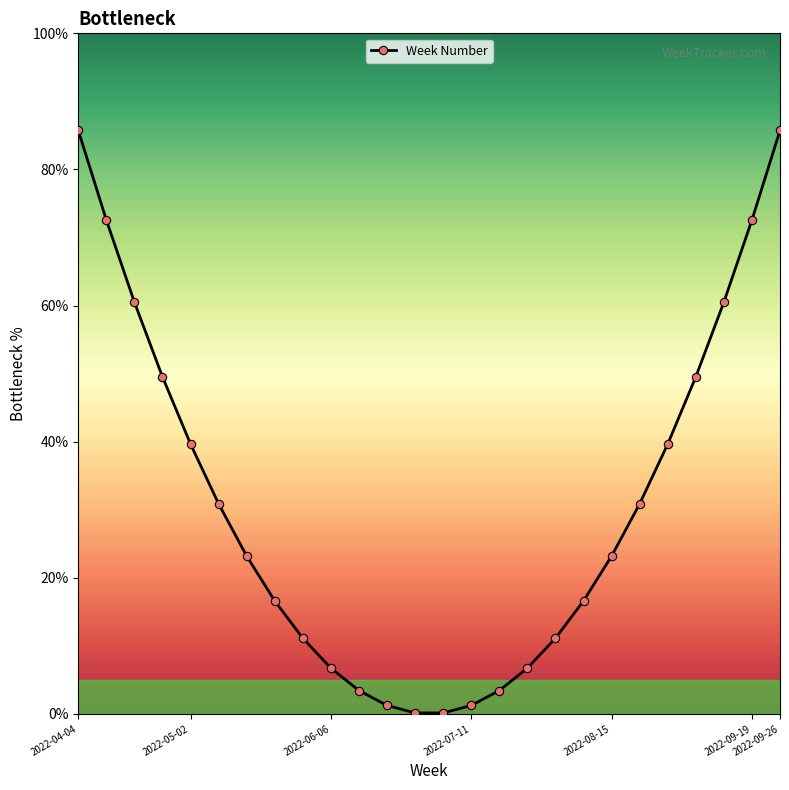

What is the sum of all values?

802.5